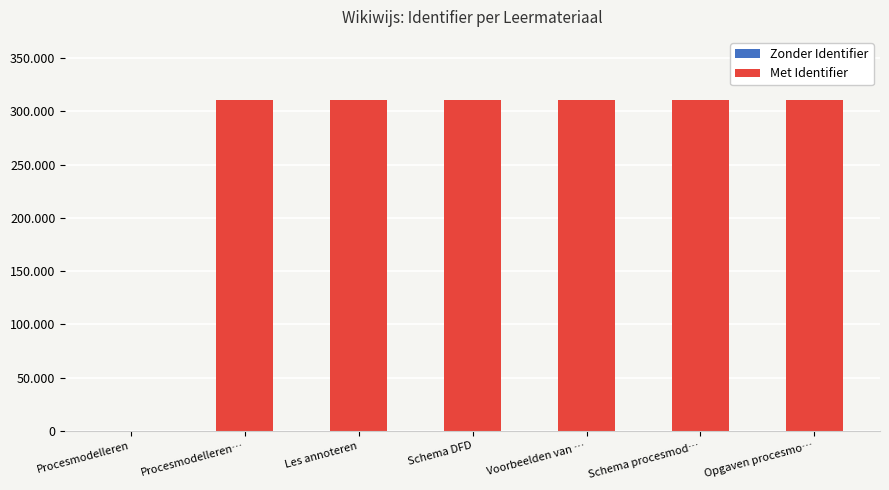

What is the sum of all values?

1866683